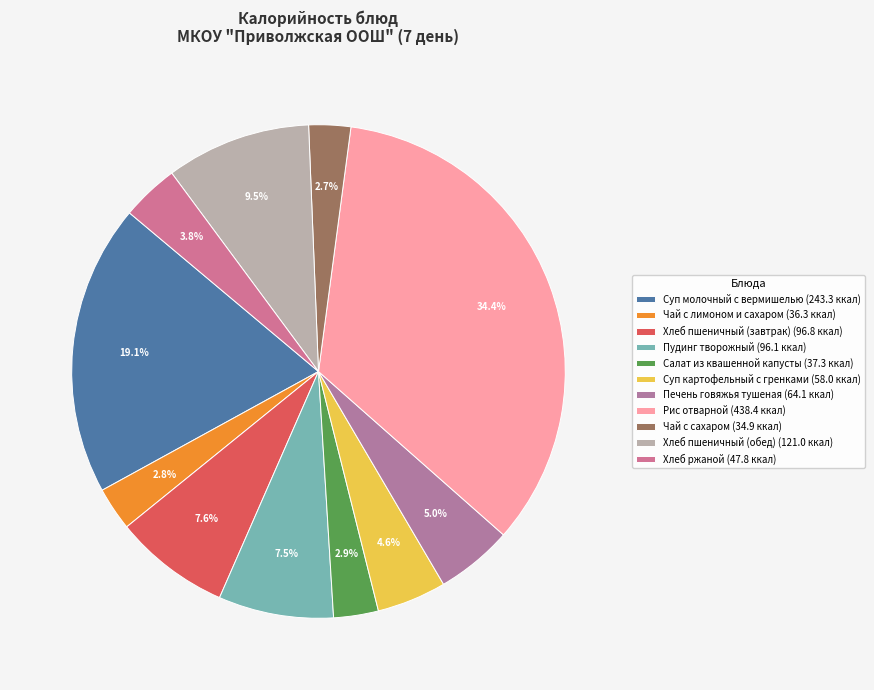

To the nearest percent, what is the average slice percentage?

9%